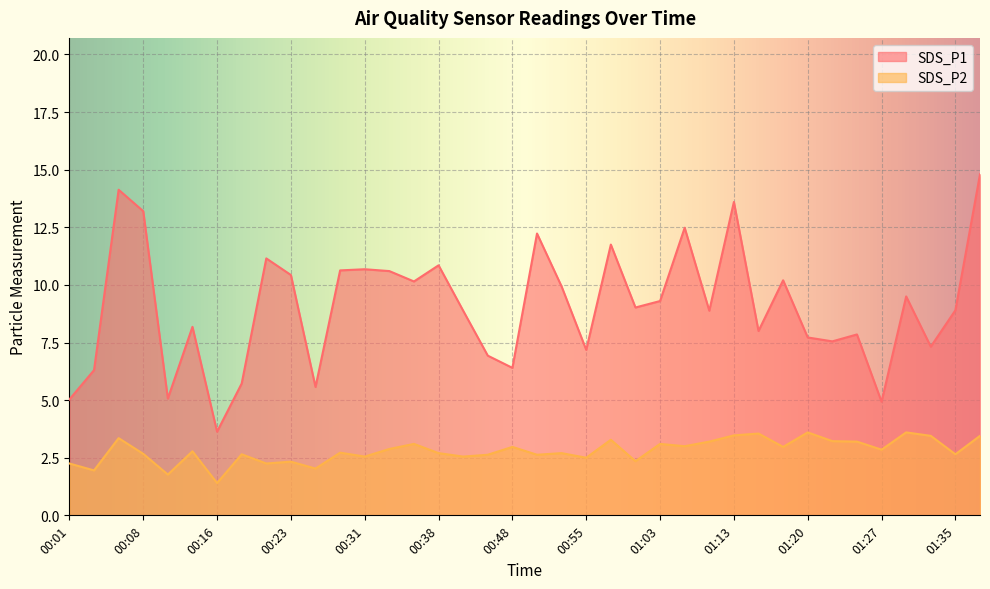

What is the sum of all SDS_P2 values?

106.3